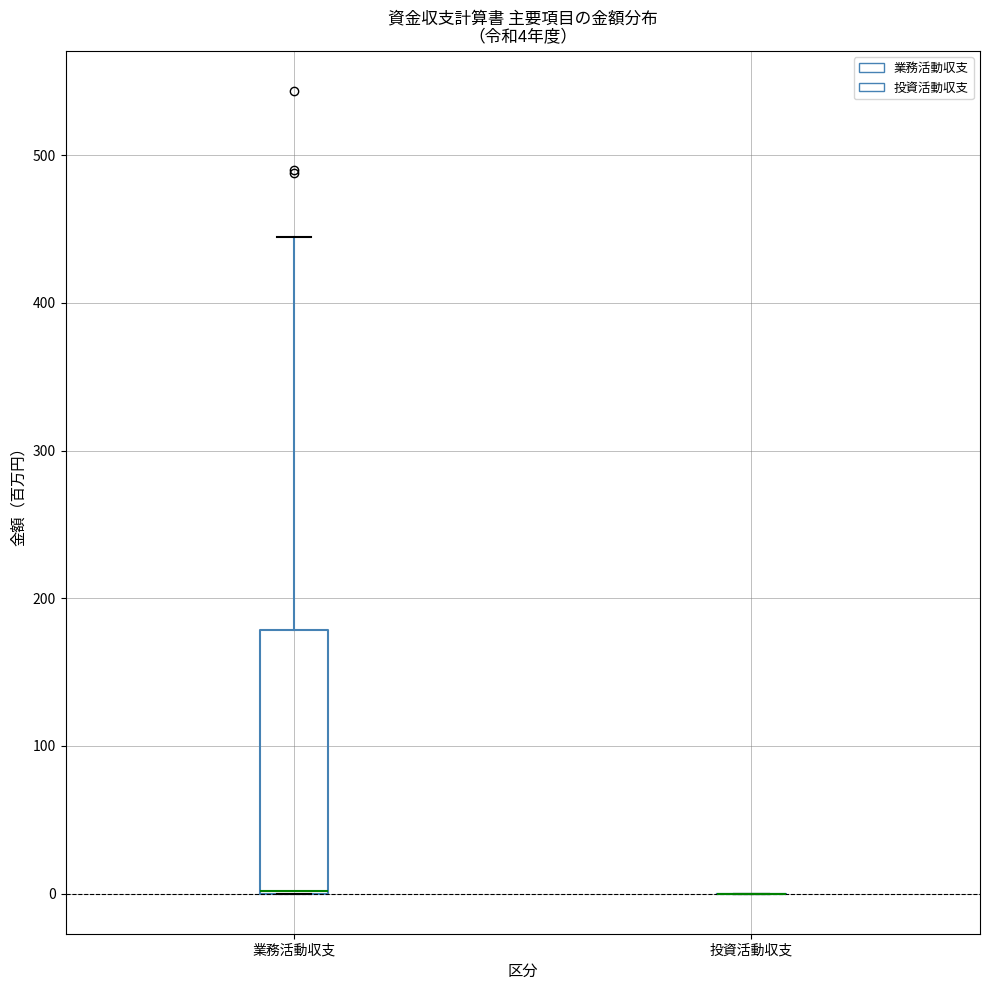

Which box is the tallest, from its lower edge to its upper edge?

業務活動収支